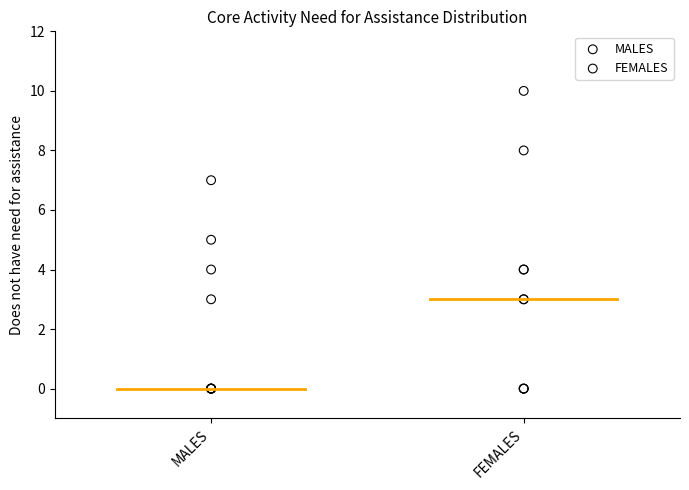

Which series reaches the maximum Y coordinate?

FEMALES